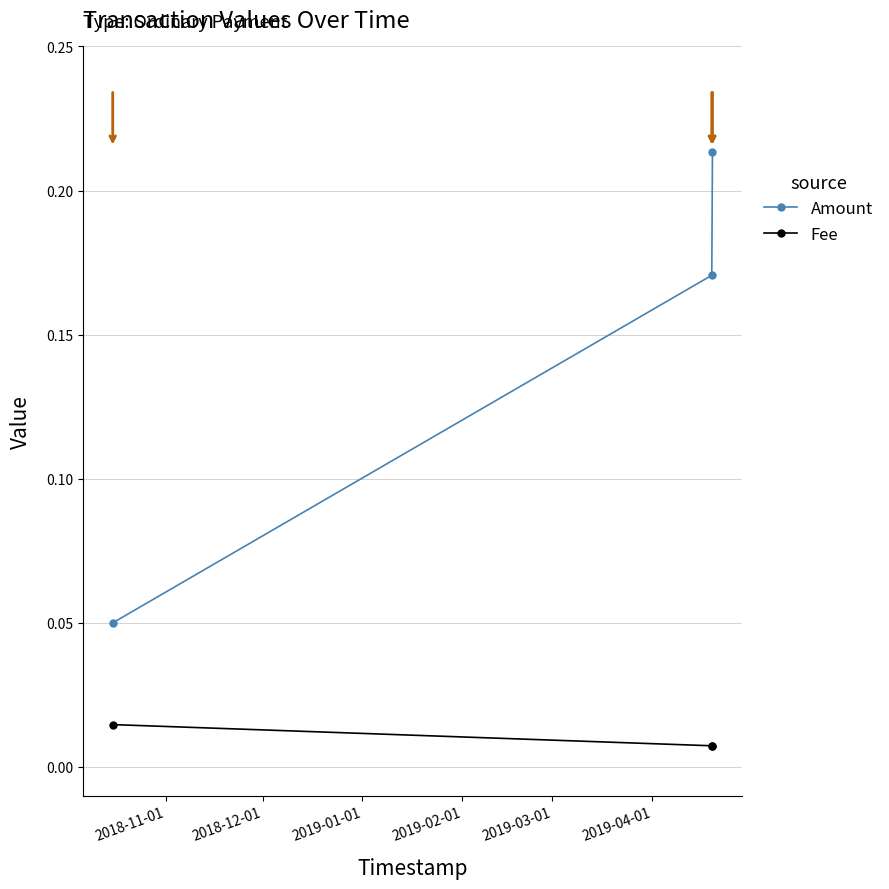

List the series in order of their overall mean, highest first.

Amount, Fee